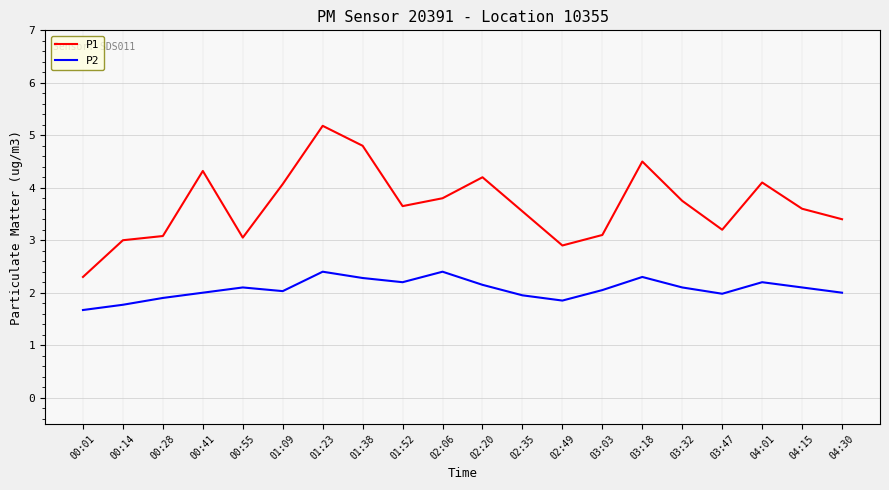

The P2 series shows 2.1 at 00:55. True or false?

True